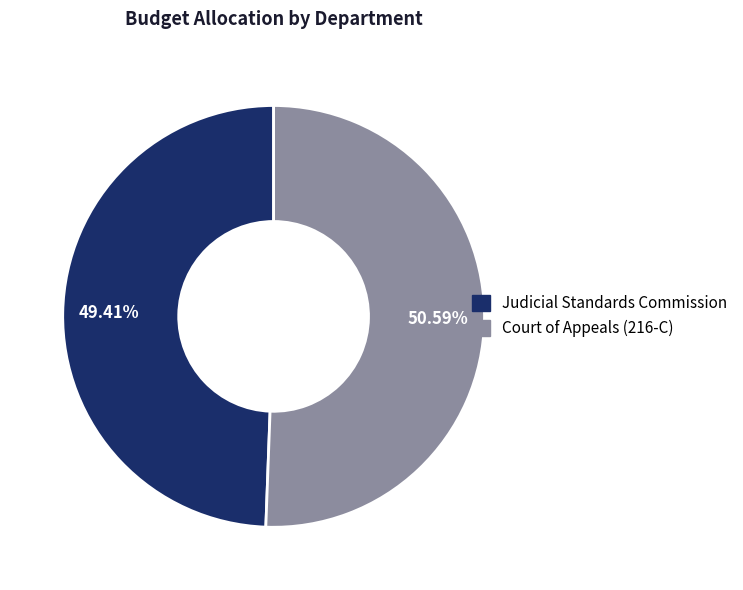

Which slice is the smallest?

Judicial Standards Commission